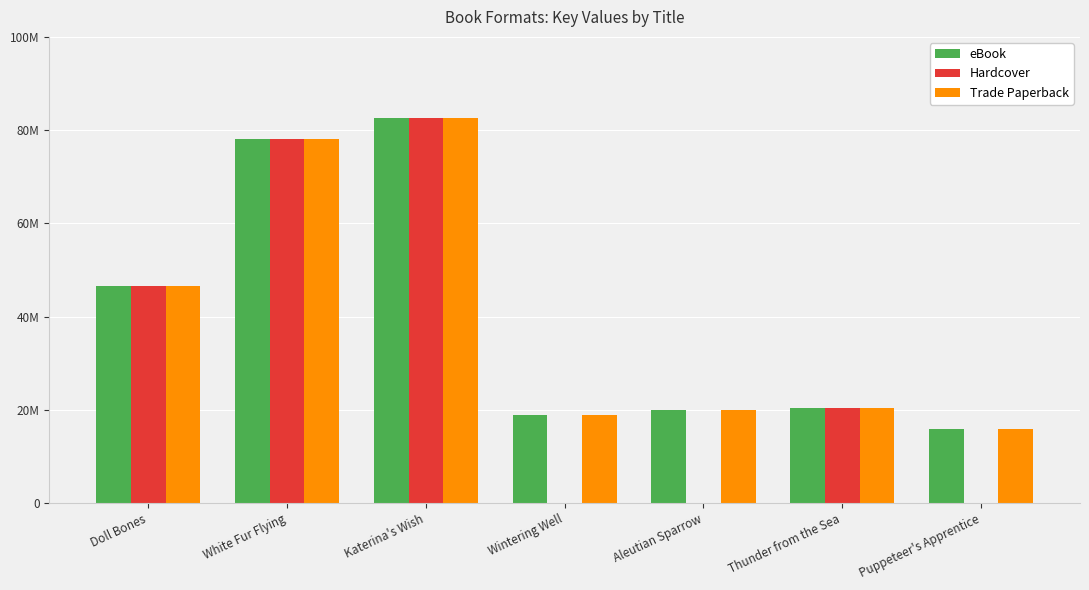

What are all the series names shown in the legend?

eBook, Hardcover, Trade Paperback